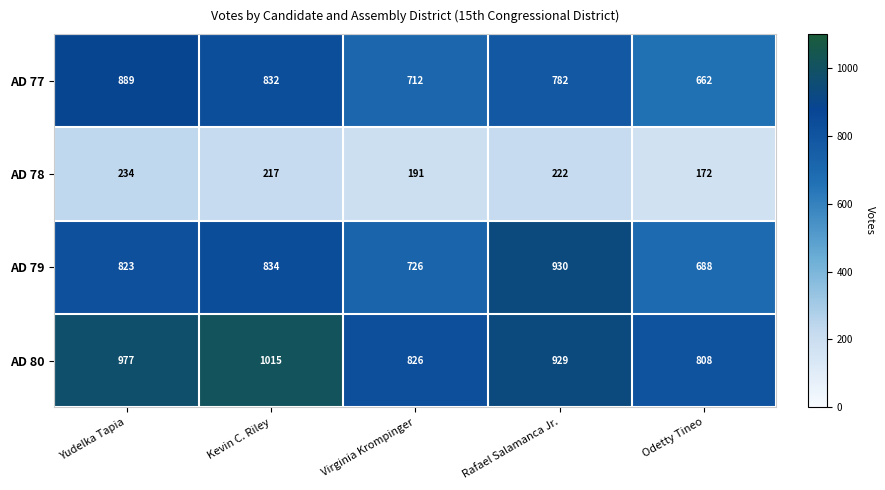

Reading left to right, list all the values displayed in this chart.

AD 77: Yudelka Tapia=889	Kevin C. Riley=832	Virginia Krompinger=712	Rafael Salamanca Jr.=782	Odetty Tineo=662
AD 78: Yudelka Tapia=234	Kevin C. Riley=217	Virginia Krompinger=191	Rafael Salamanca Jr.=222	Odetty Tineo=172
AD 79: Yudelka Tapia=823	Kevin C. Riley=834	Virginia Krompinger=726	Rafael Salamanca Jr.=930	Odetty Tineo=688
AD 80: Yudelka Tapia=977	Kevin C. Riley=1015	Virginia Krompinger=826	Rafael Salamanca Jr.=929	Odetty Tineo=808